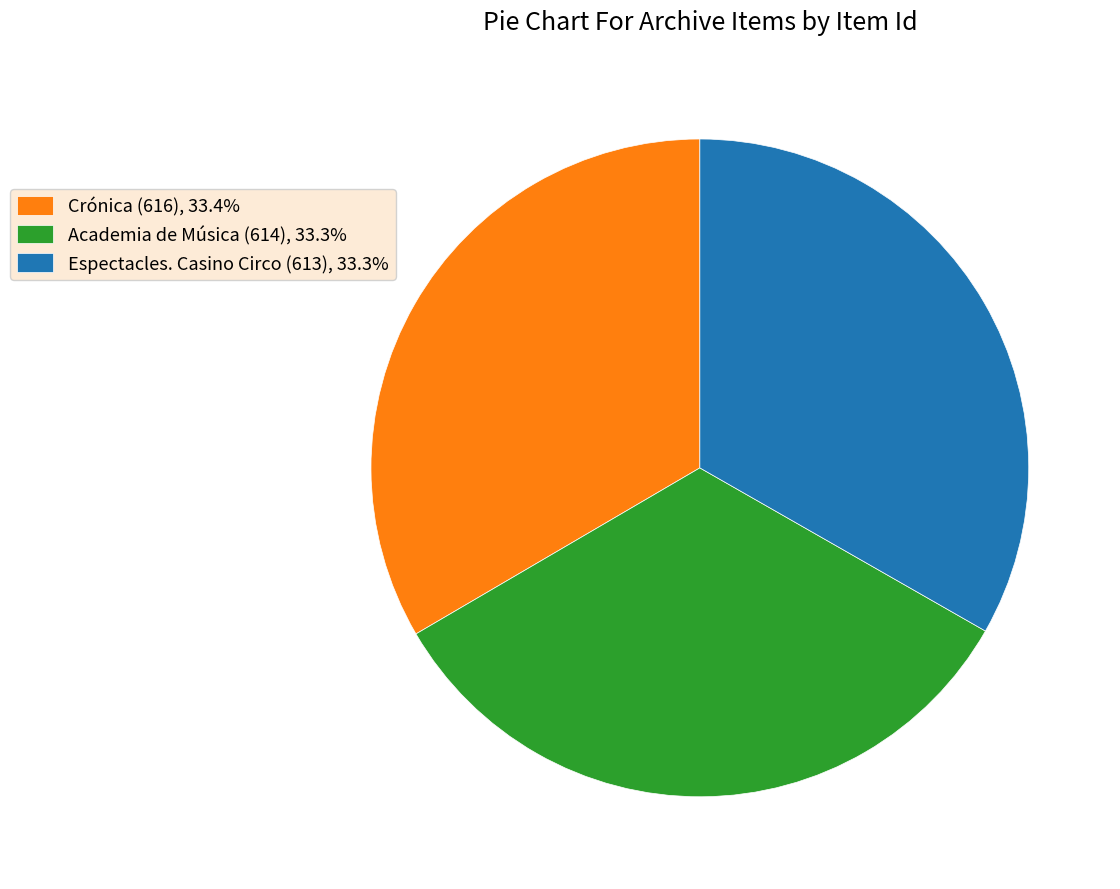

Is the sum of Crónica (616), 33.4% and Espectacles. Casino Circo (613), 33.3% greater than half?

Yes